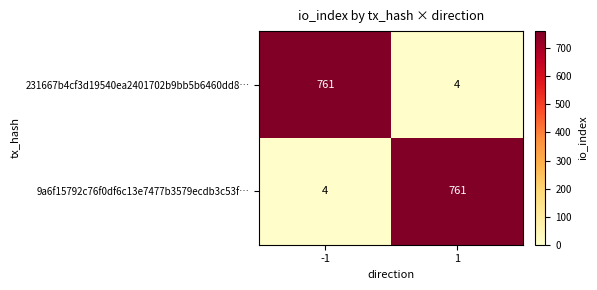

Rank the categories by 9a6f15792c76f0df6c13e7477b3579ecdb3c53f… value from highest to lowest.

1, -1